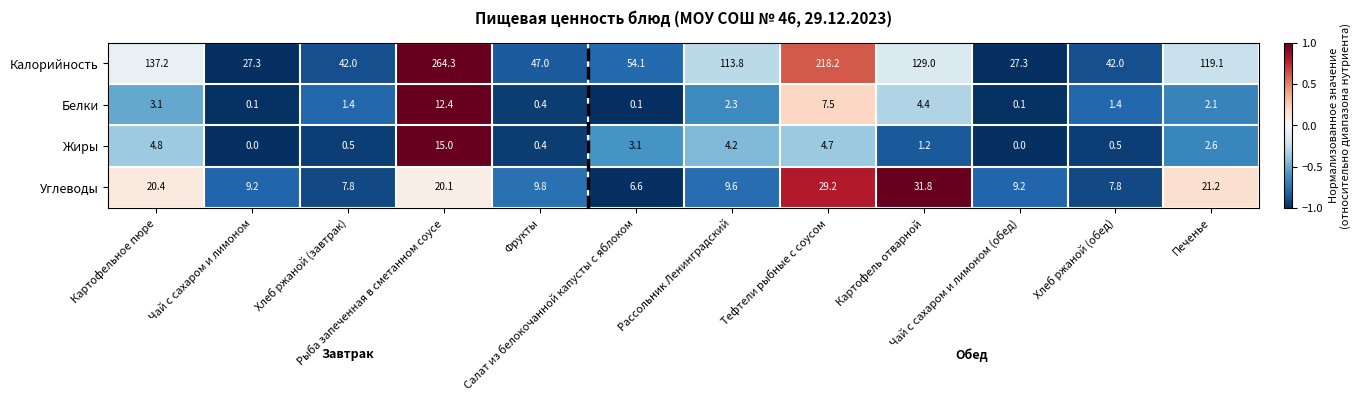

Which series has the largest total across all categories?

Калорийность